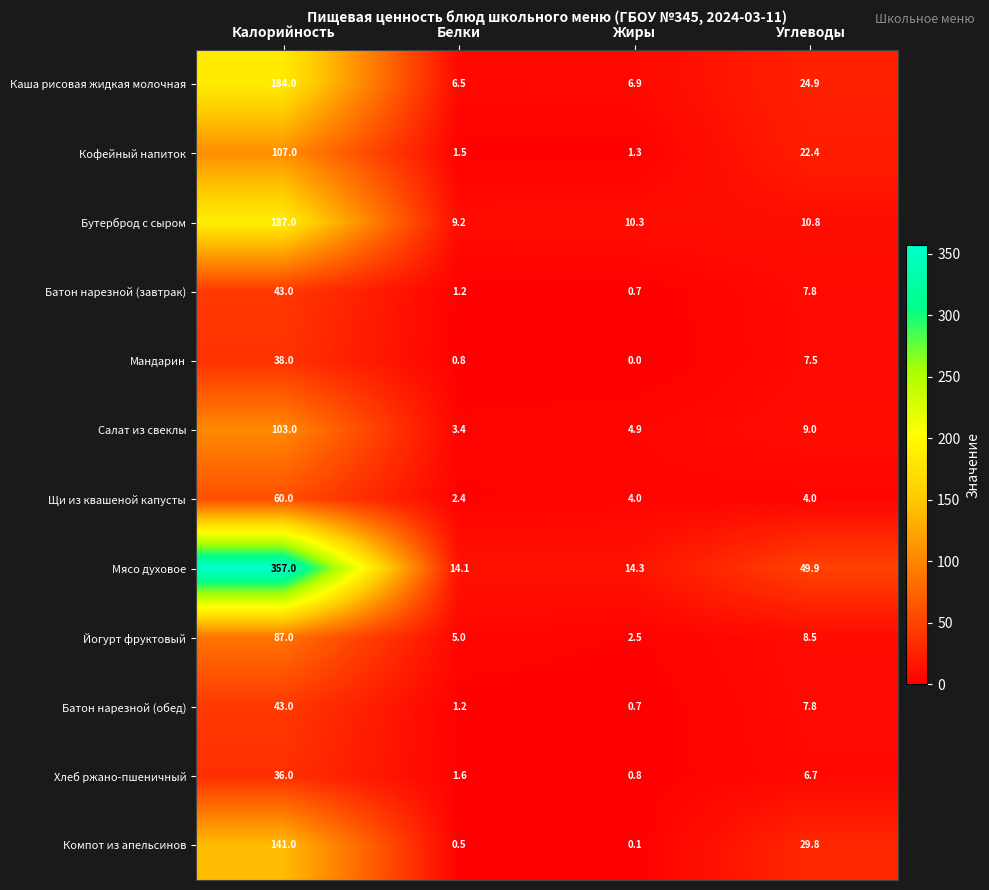

True or false: Мандарин has a value of 38.0 at Калорийность.

True